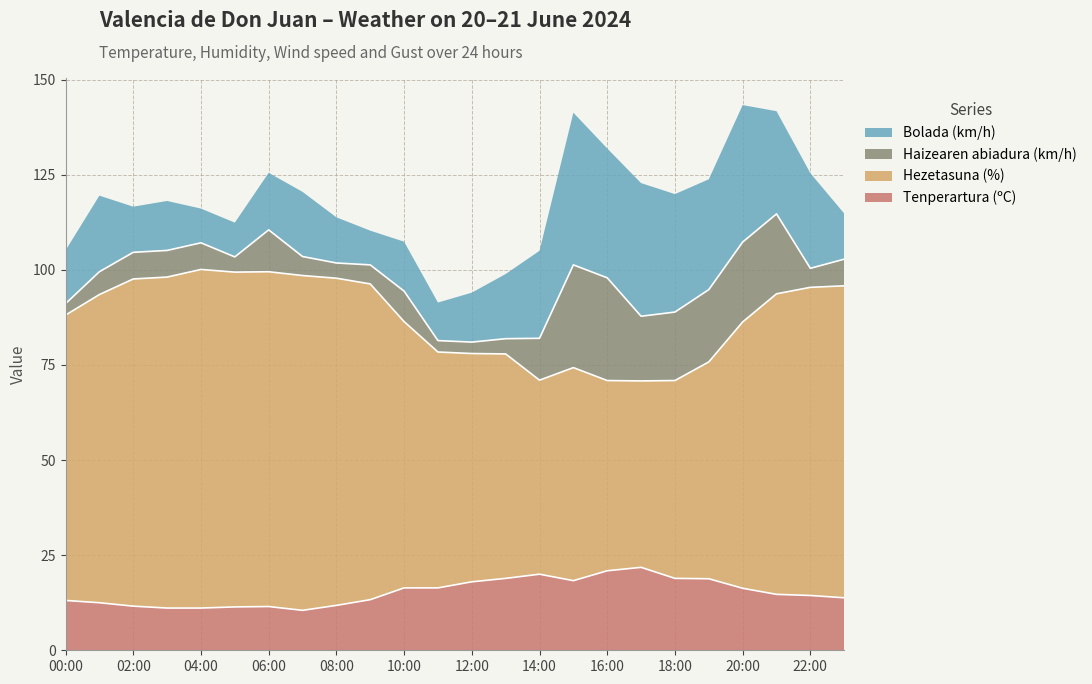

What is the minimum value for Tenperartura (ºC)?

10.5